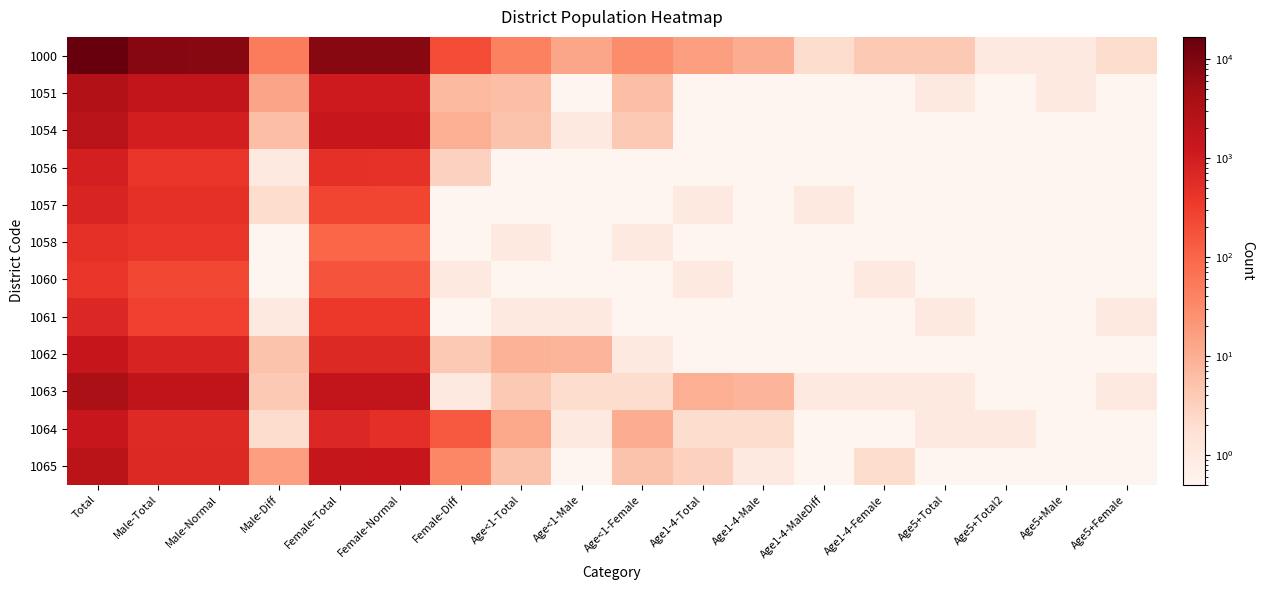

What is the difference between the highest and lowest values at Total?

16408.0